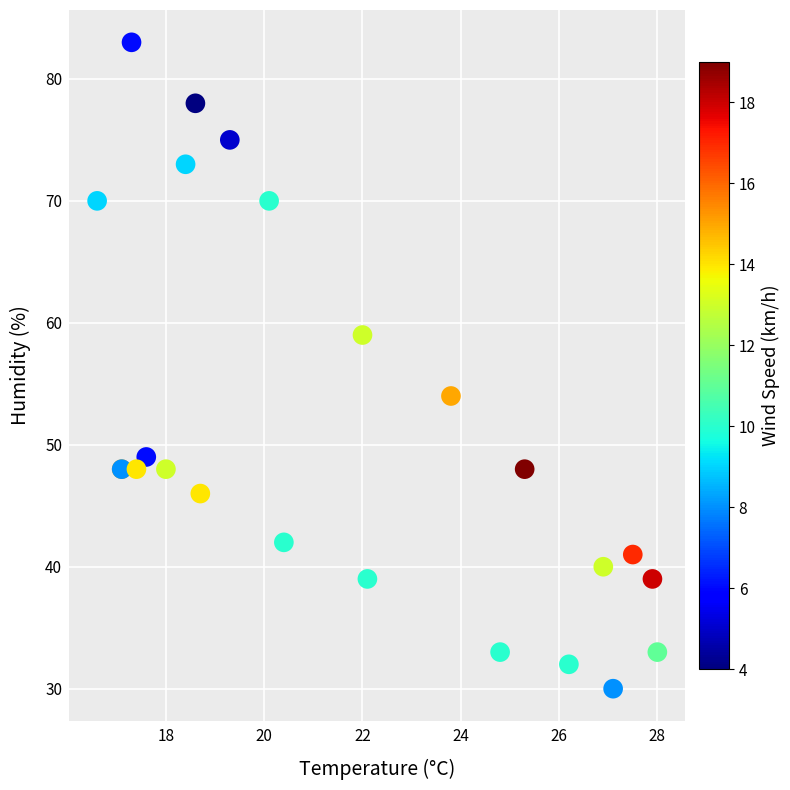

What Y value in the scatter plot is closest to 56?

54